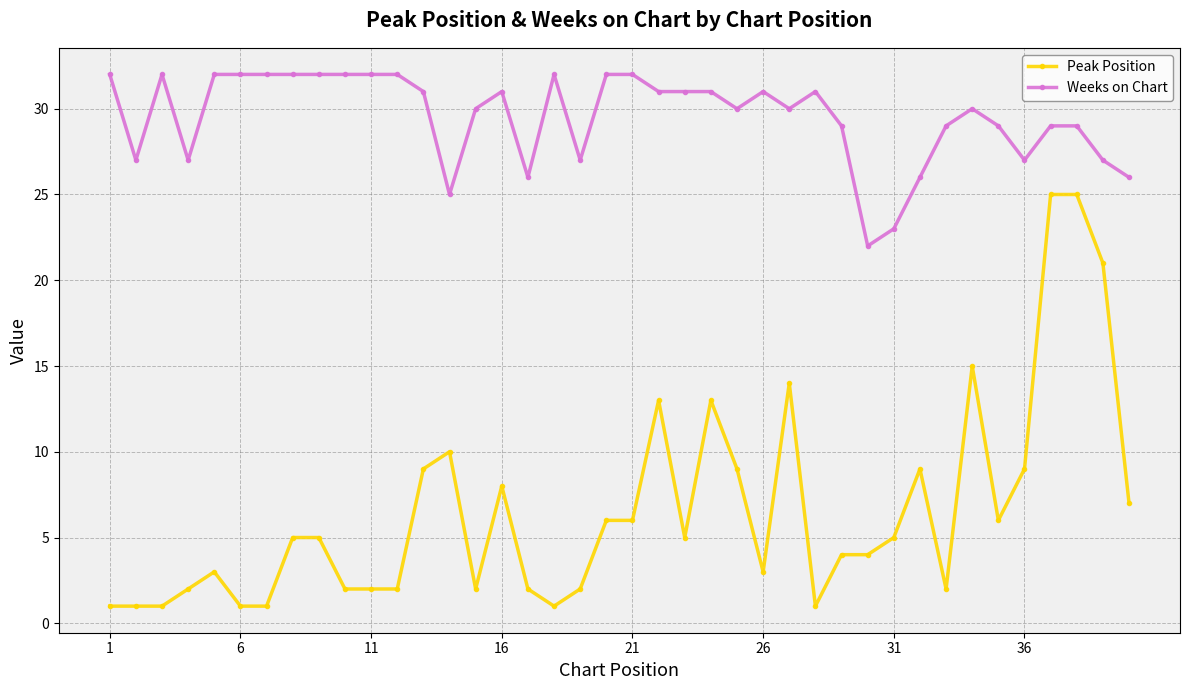

Which series has the largest total across all categories?

Weeks on Chart